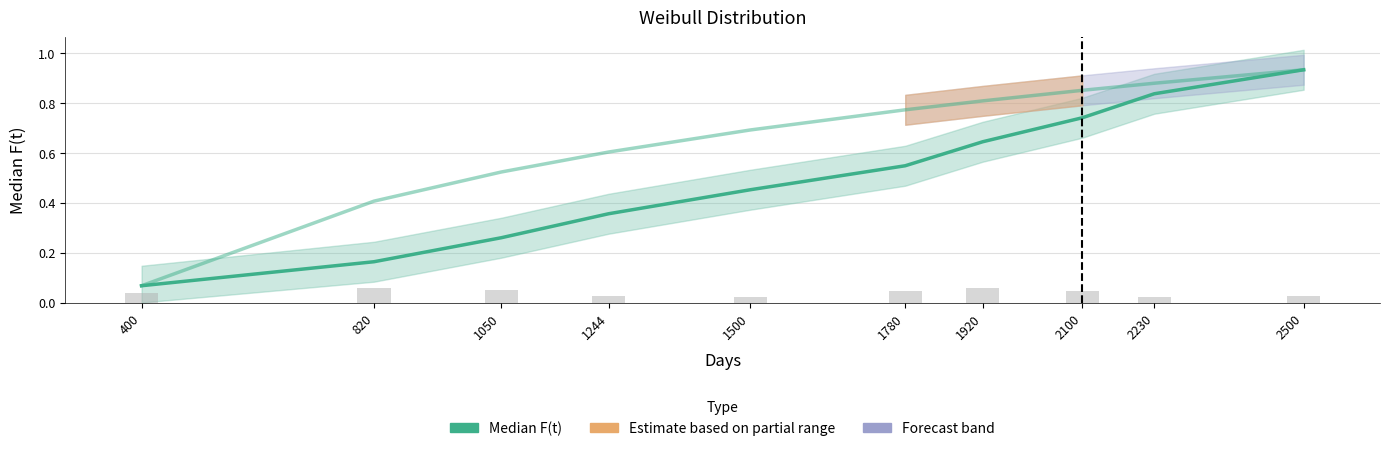

What is the change in value from 1780 to 1920?

+0.1